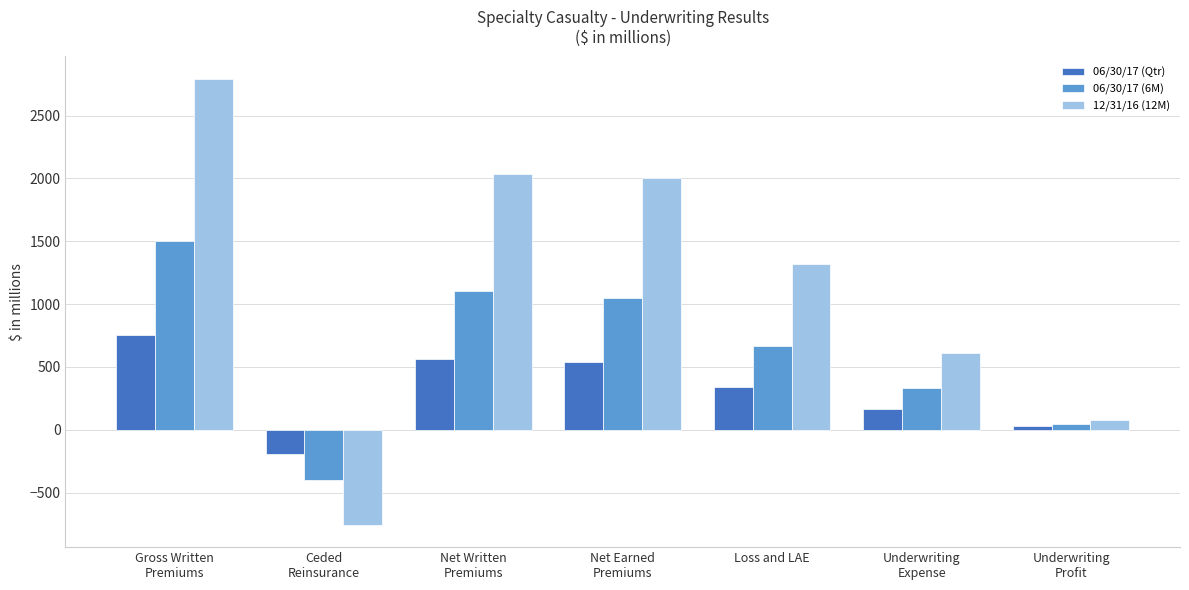

What is the average value of the 06/30/17 (Qtr) series?

314